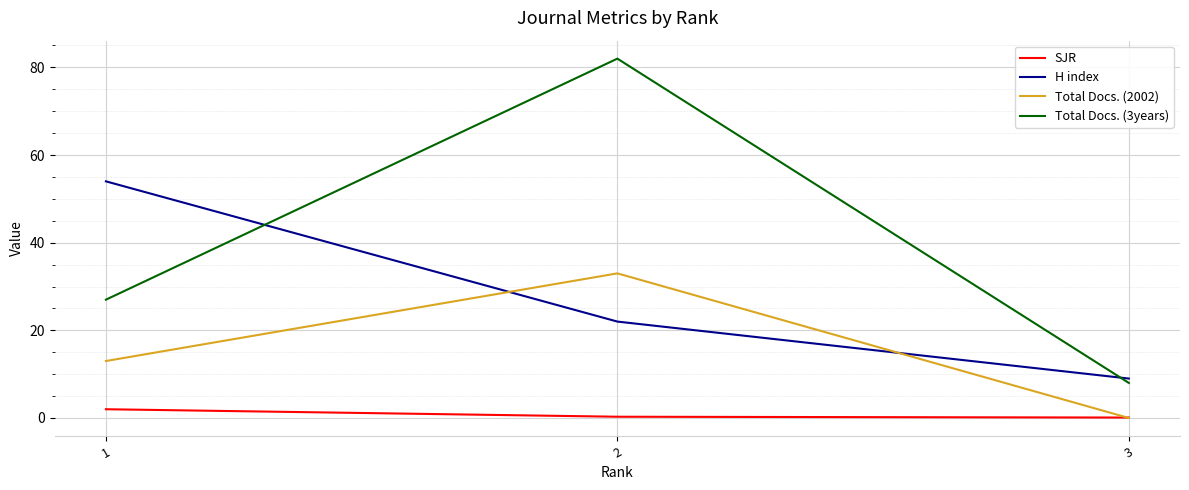

Does the chart have visible grid lines?

Yes